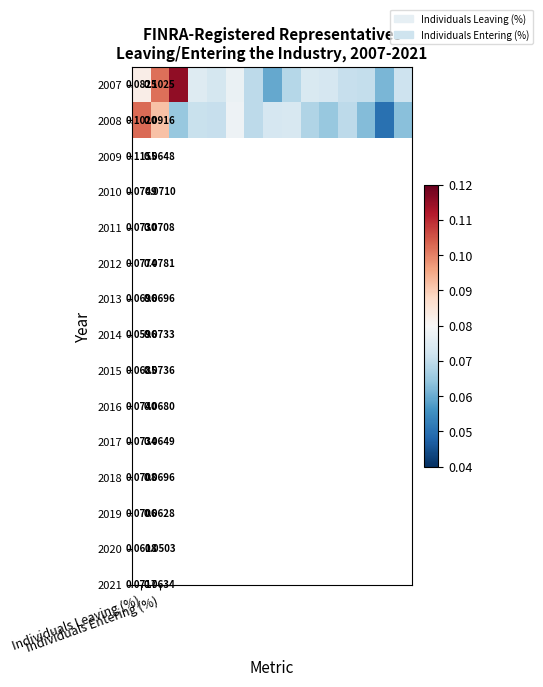

What is the difference between the maximum and minimum values in the 2007 series?

0.1